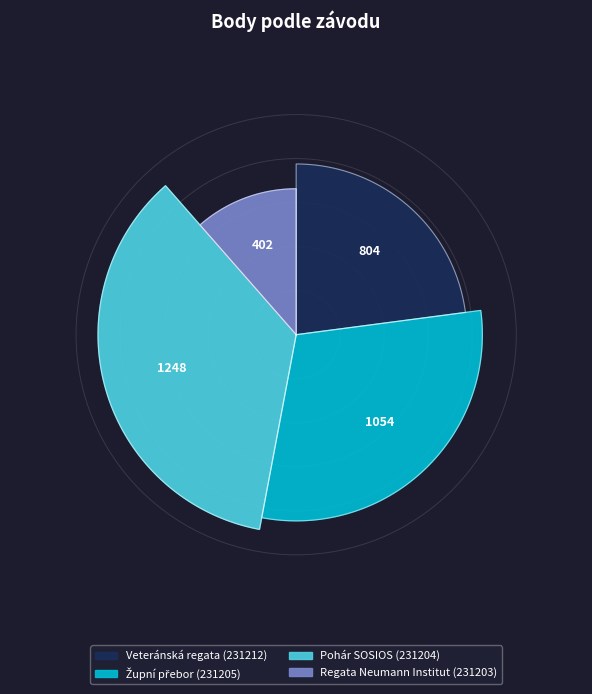

Is there any slice that represents more than half of the pie?

No